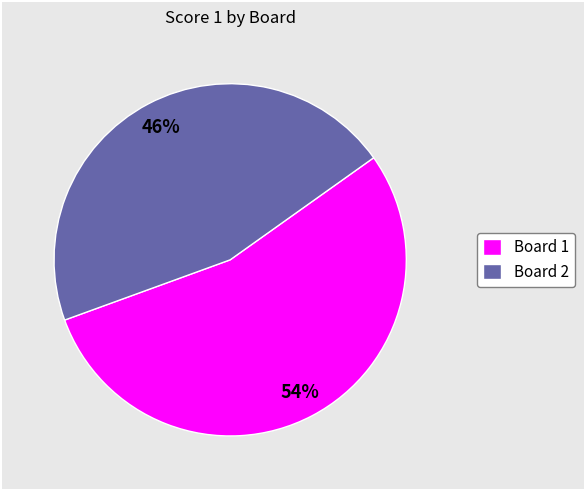

Rank the categories by value from lowest to highest.

Board 2, Board 1